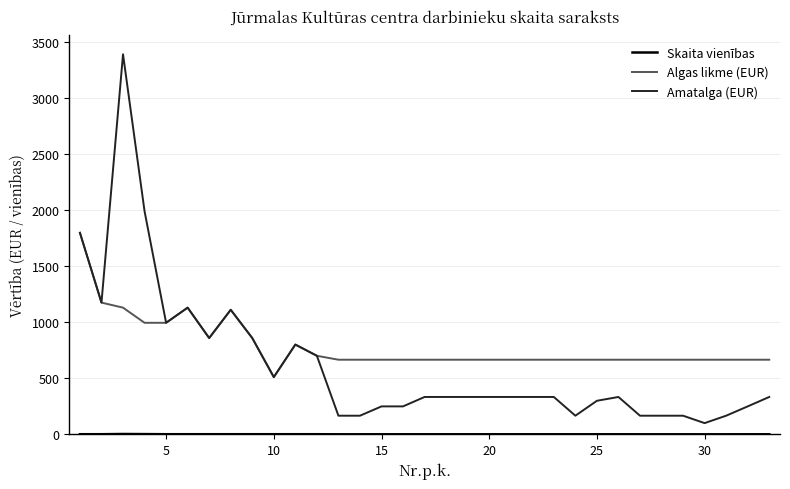

Which series has the widest spread of values?

Amatalga (EUR)